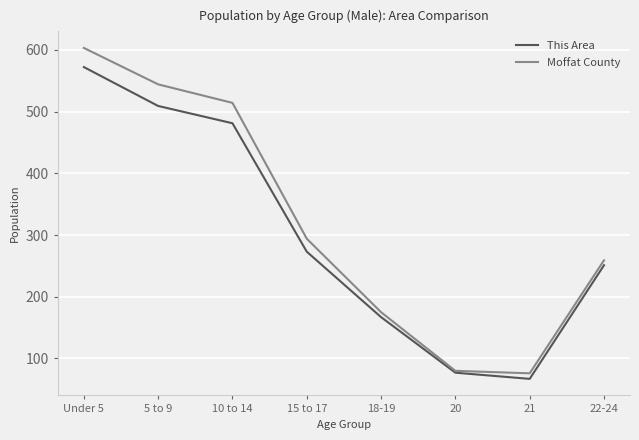

Which series has the widest spread of values?

Moffat County